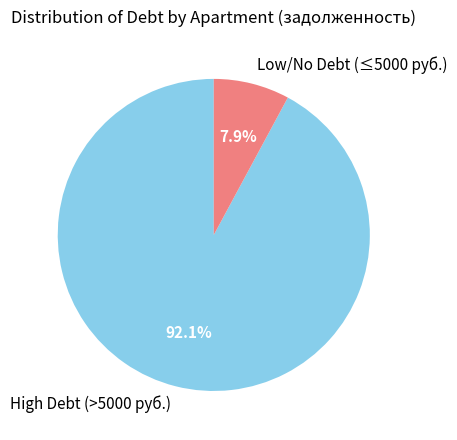

What is the smallest slice in the pie chart?

Low/No Debt (≤5000 руб.)